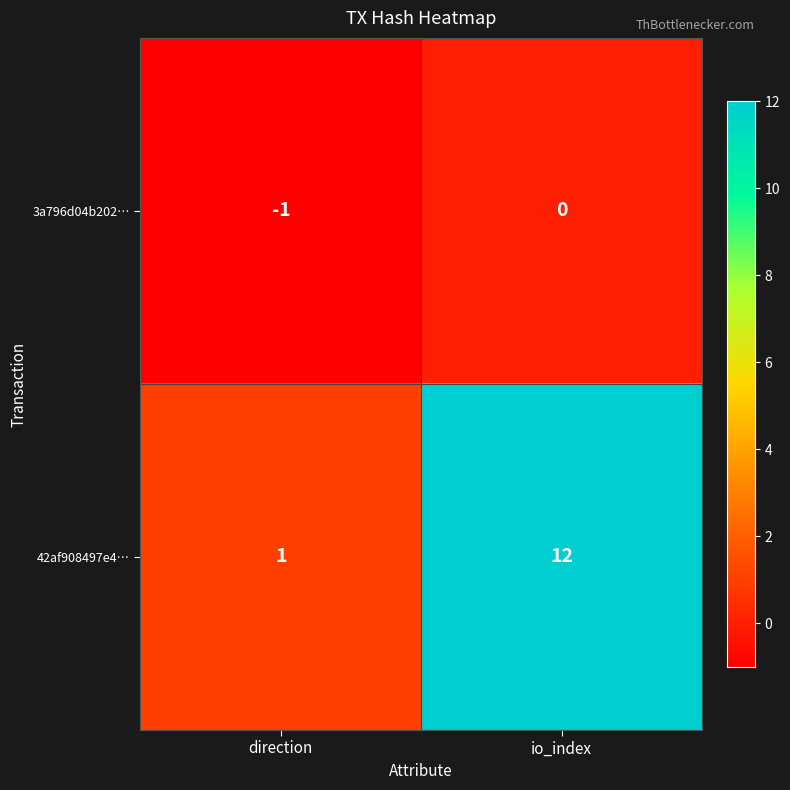

Rank the series by their maximum value, from highest to lowest.

42af908497e4…, 3a796d04b202…